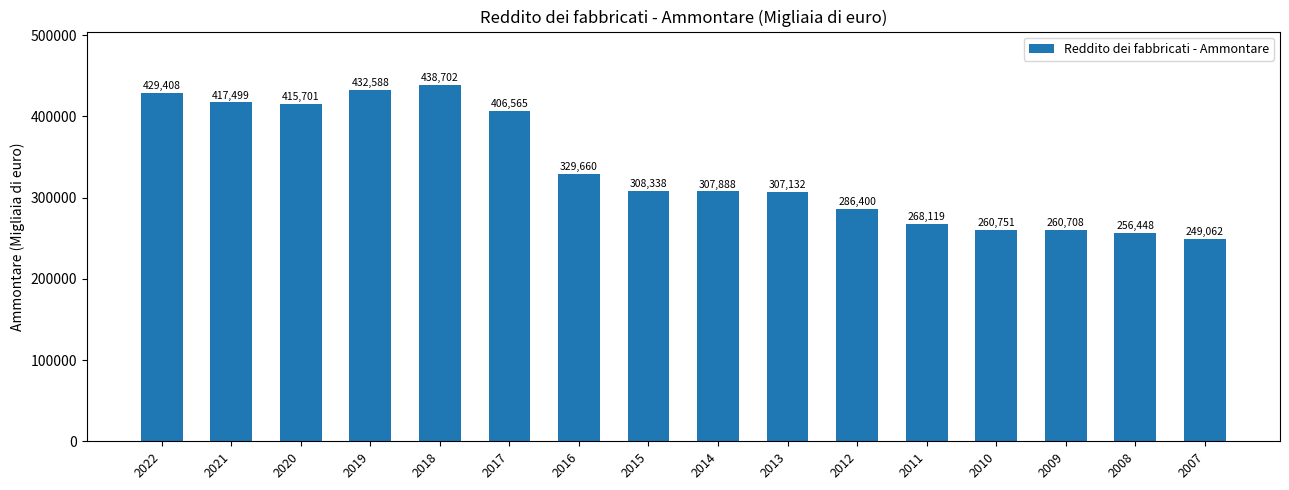

How many bars are there in total?

16